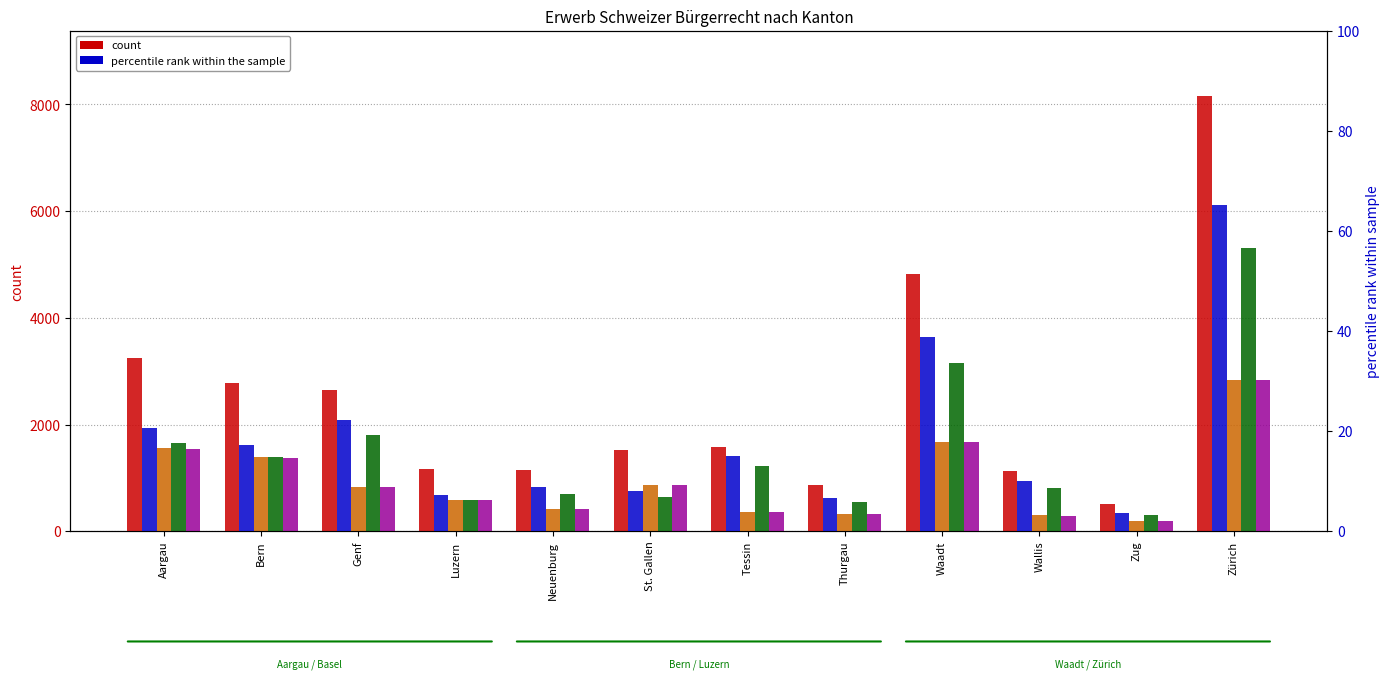

Rank the series at Bern from highest to lowest value.

Total Erwerb, Einbürgerungen FZA, Total AIG/VZAE, Einbürgerungen AIG, Total FZA/VEP